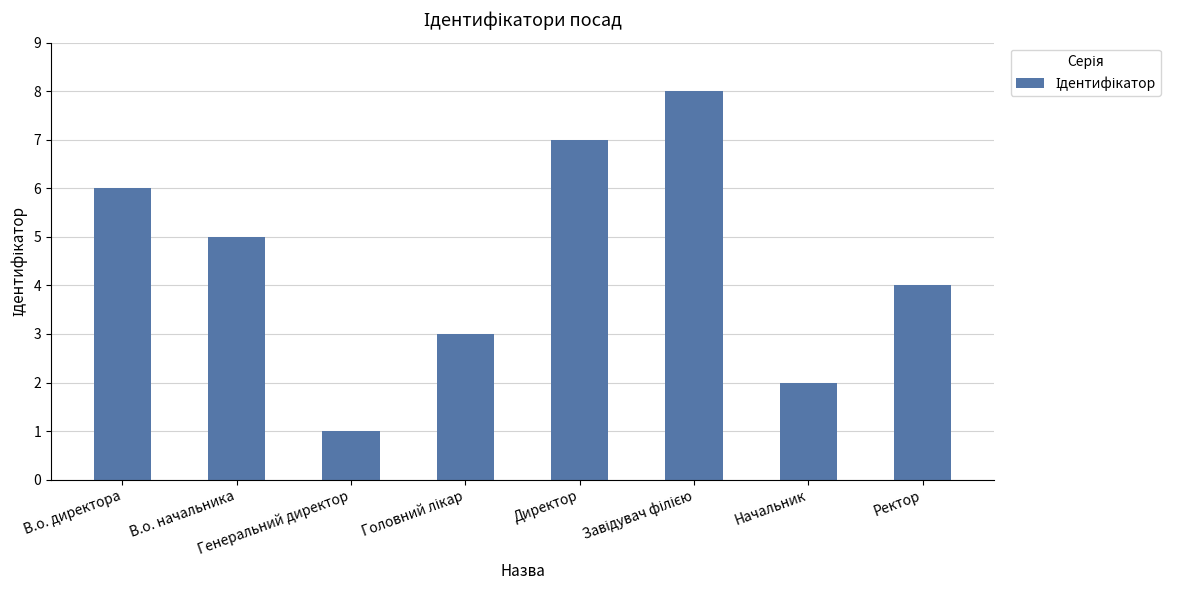

What is the smallest value displayed?

1